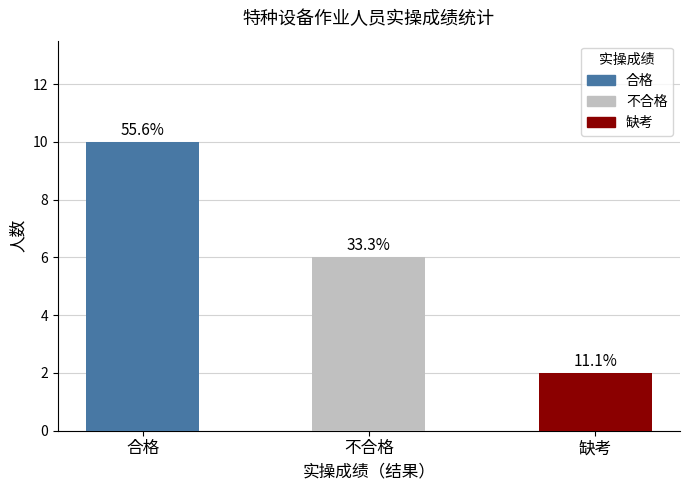

Are the bars horizontal?

No